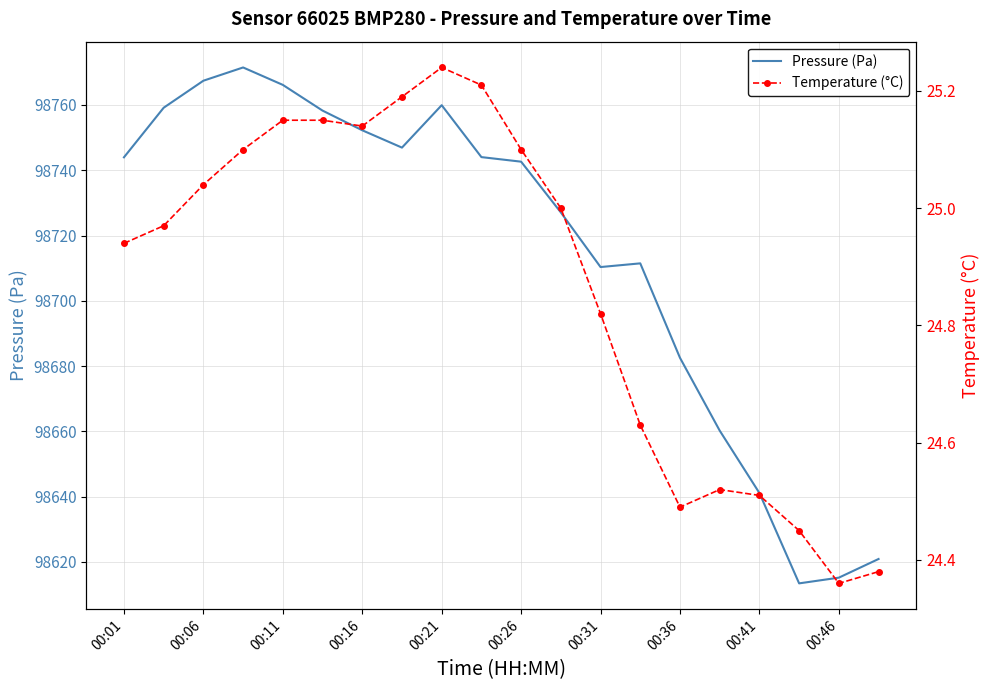

Rank the series by their maximum value, from highest to lowest.

Pressure (Pa), Temperature (°C)